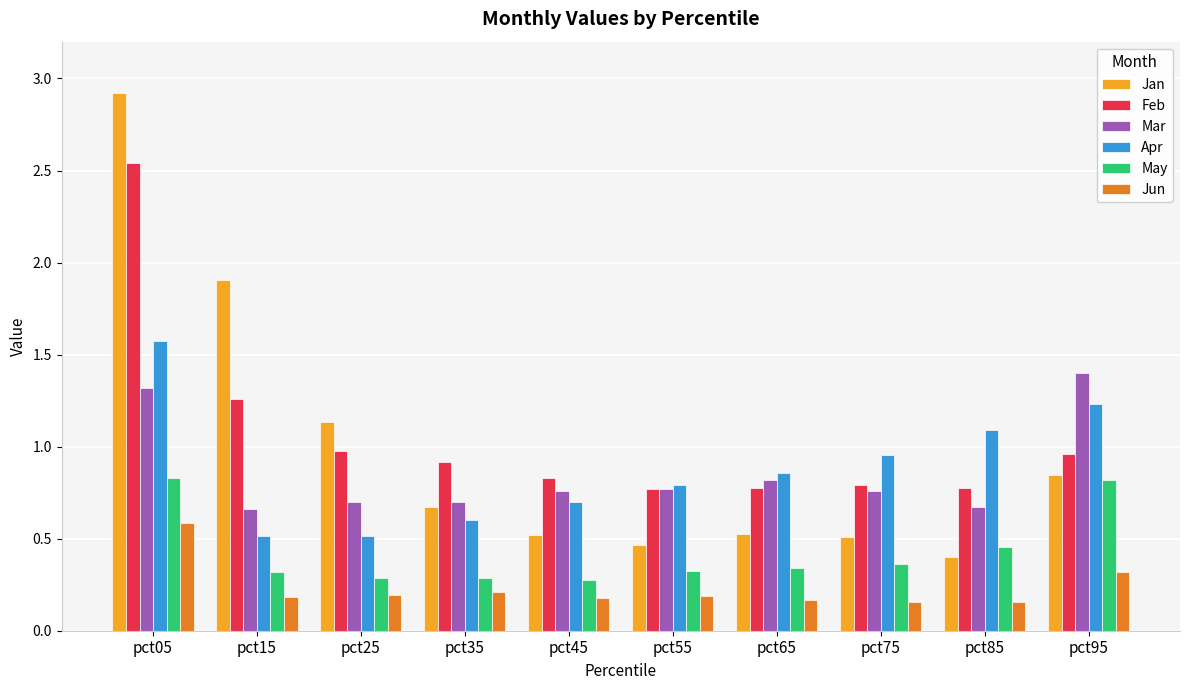

At which category does the chart reach its peak across all series?

pct05